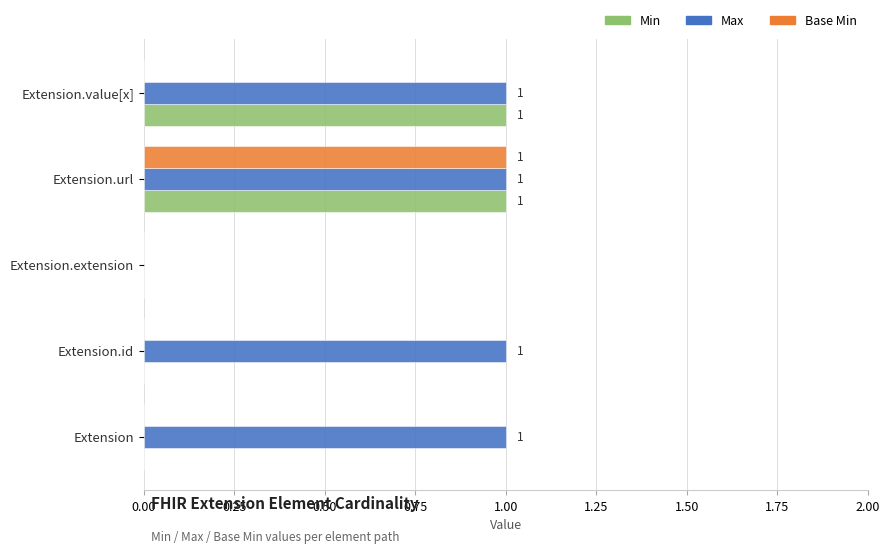

Which series has the largest total across all categories?

Max